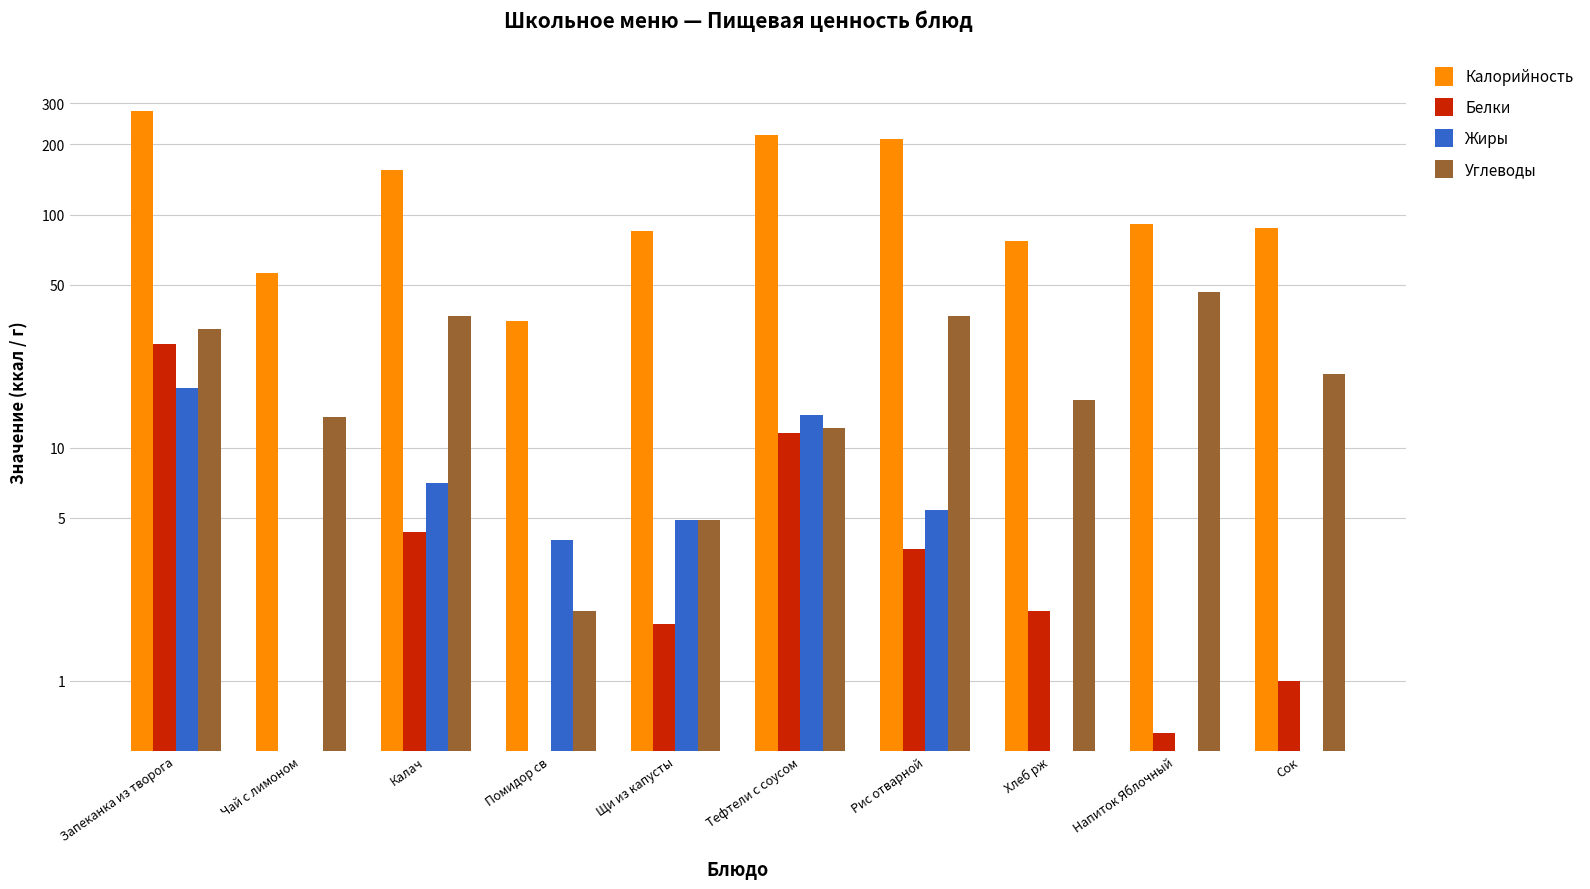

What is the sum of all Углеводы values?

221.9